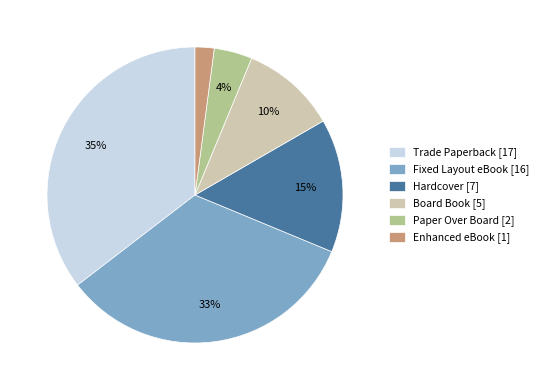

What is the ratio of the value at Paper Over Board [2] to the value at Hardcover [7]?

0.3